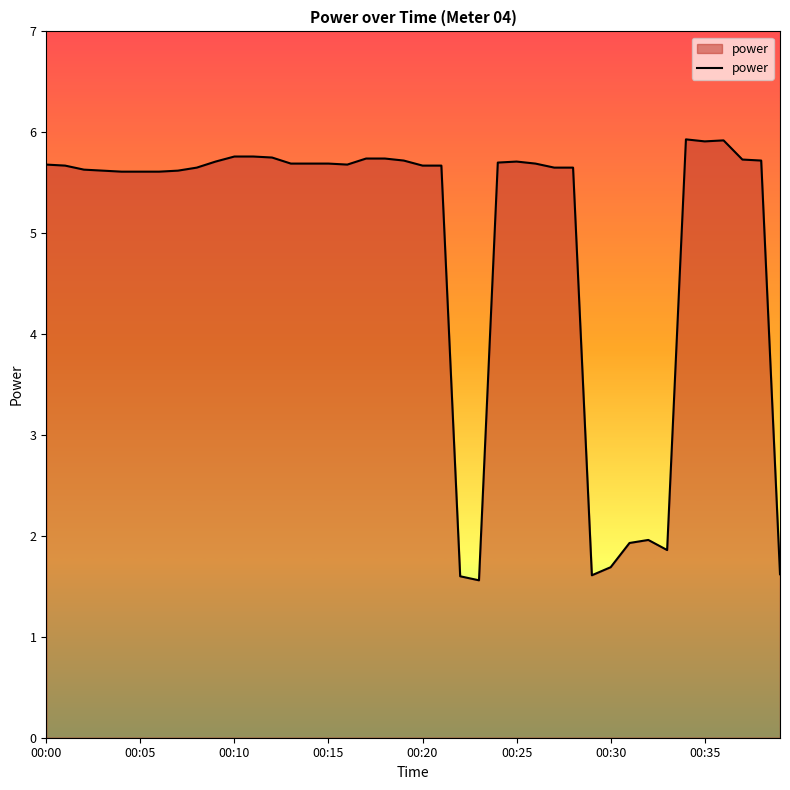

What is the maximum value shown in the chart?

5.9